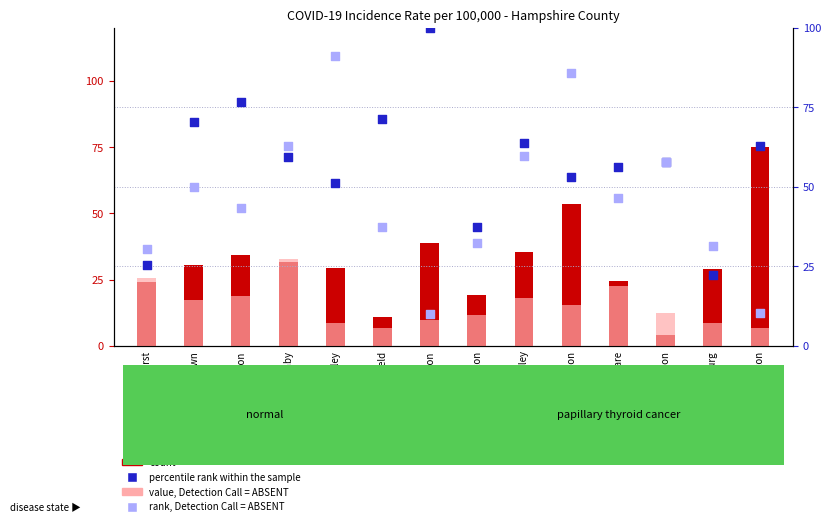

Which series has the largest total across all categories?

percentile rank within the sample